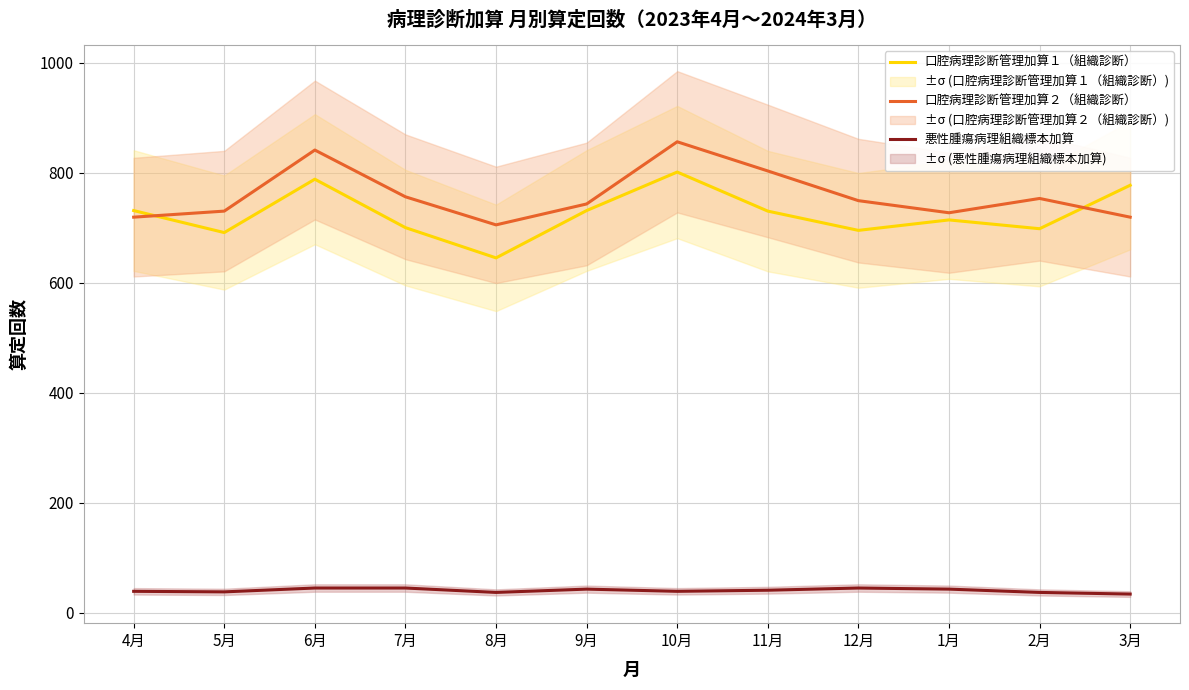

Reading left to right, what are all the values shown in this chart?

口腔病理診断管理加算１（組織診断）: 4月=731	5月=691	6月=788	7月=700	8月=645	9月=731	10月=801	11月=730	12月=695	1月=714	2月=698	3月=777
口腔病理診断管理加算２（組織診断）: 4月=719	5月=730	6月=841	7月=756	8月=705	9月=743	10月=856	11月=803	12月=749	1月=727	2月=753	3月=719
悪性腫瘍病理組織標本加算: 4月=39	5月=38	6月=45	7月=45	8月=37	9月=43	10月=39	11月=41	12月=45	1月=43	2月=37	3月=34